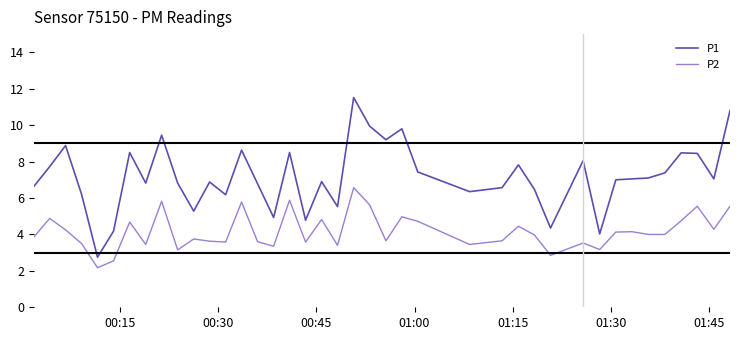

What is the smallest value displayed?

2.2